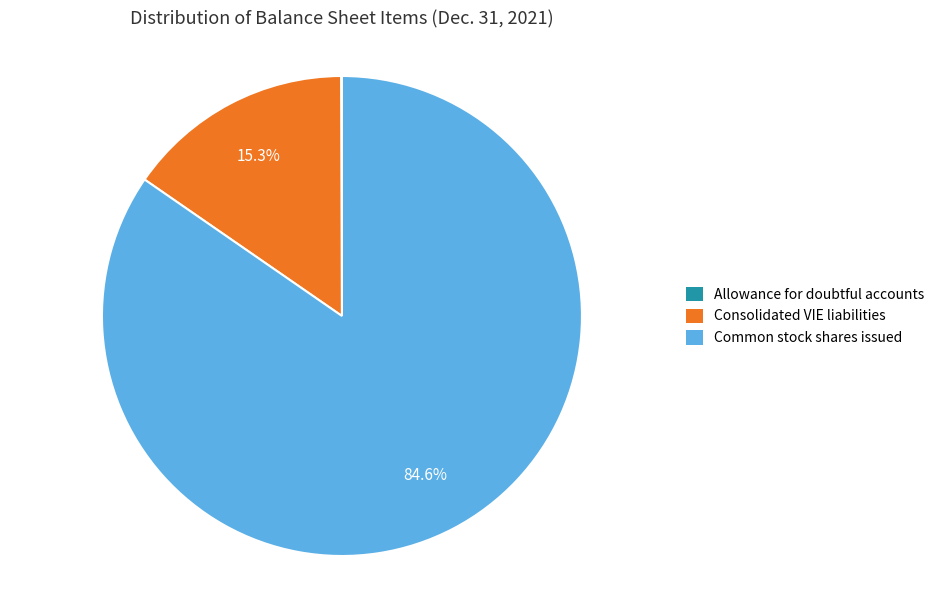

Is there any slice that represents more than half of the pie?

Yes